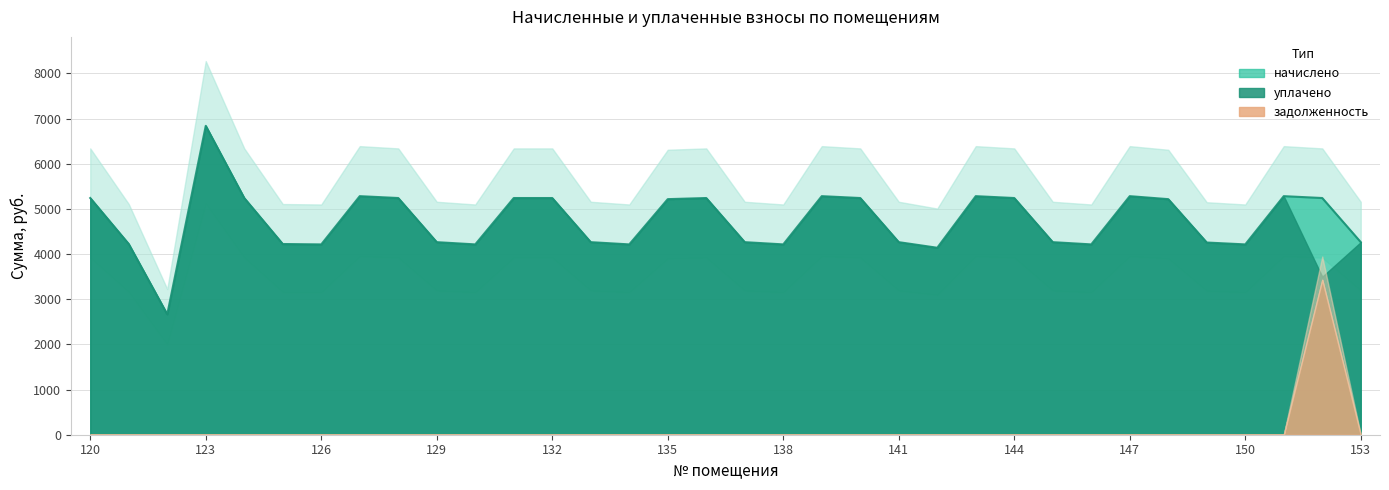

Rank the series at 136 from highest to lowest value.

начислено, уплачено, задолженность